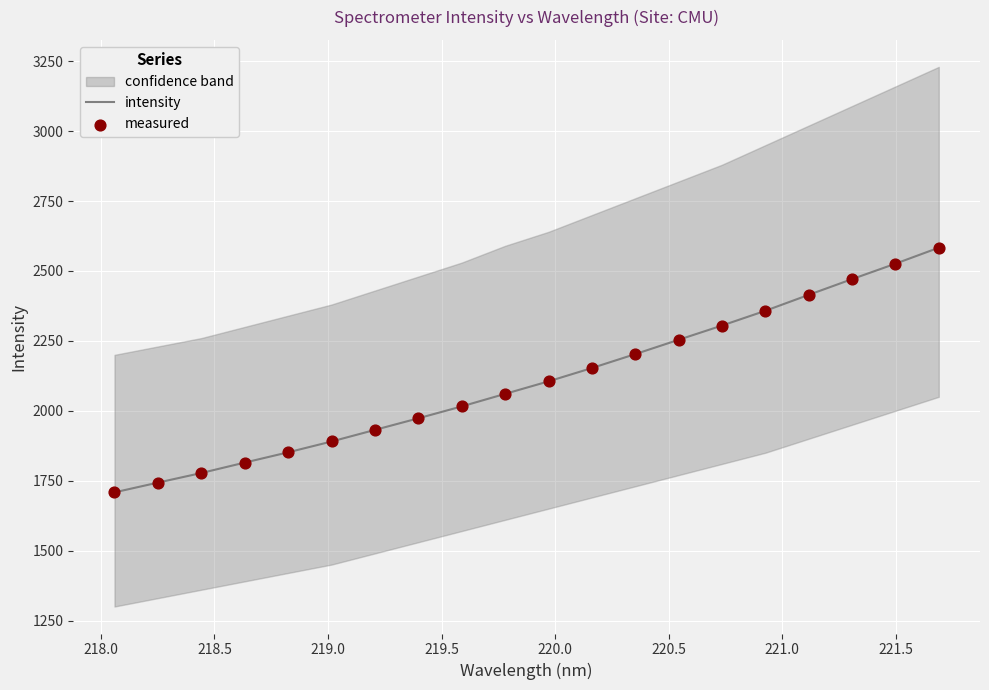

What is the maximum value for intensity?

2583.3